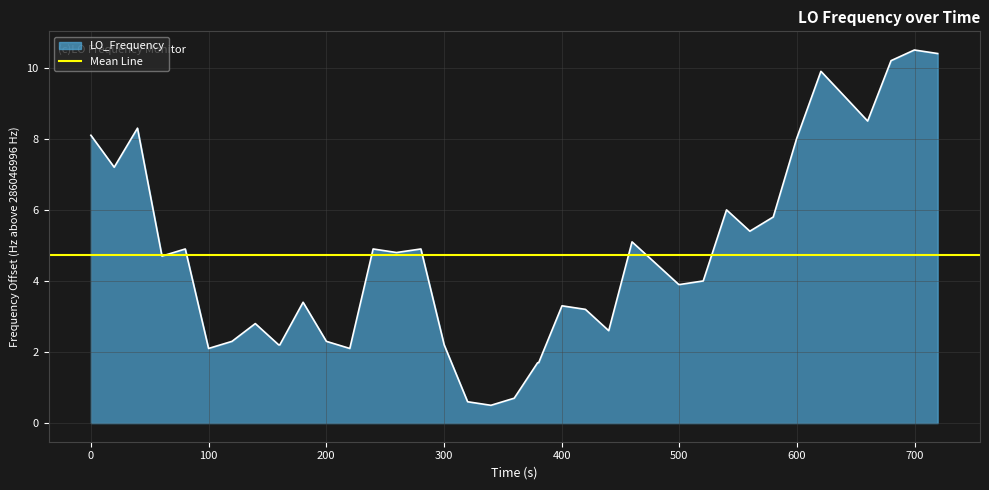

How many distinct data groups are displayed?

1